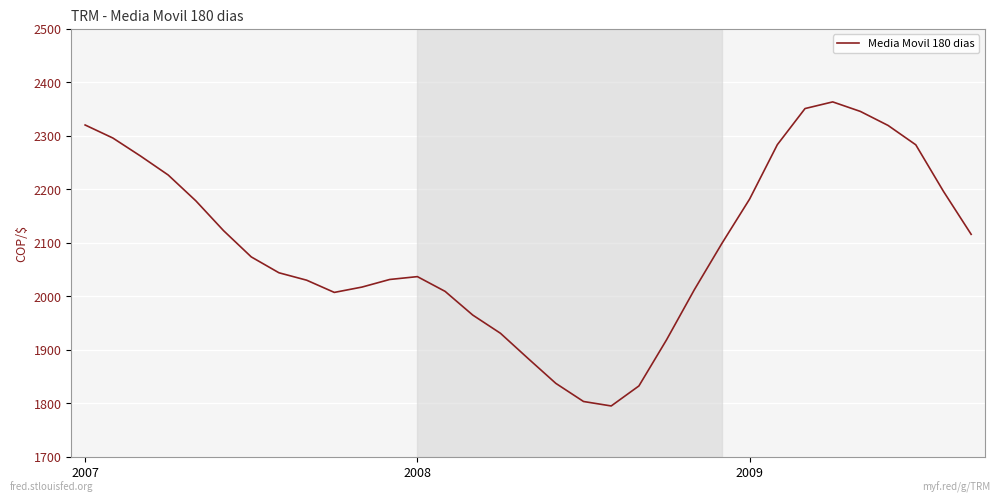

How many values are below 2073?

16